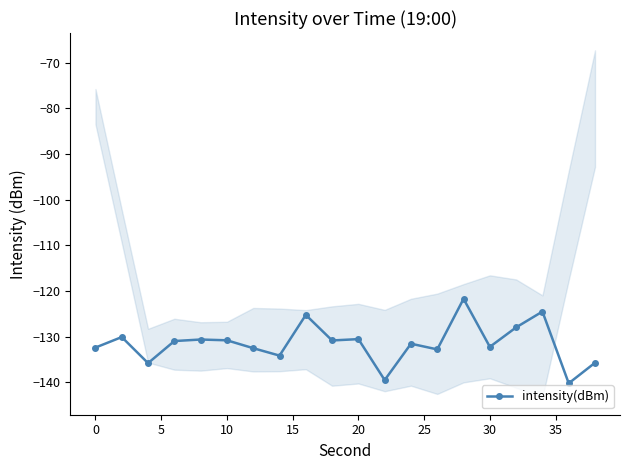

What is the maximum value for intensity(dBm)?

-121.7